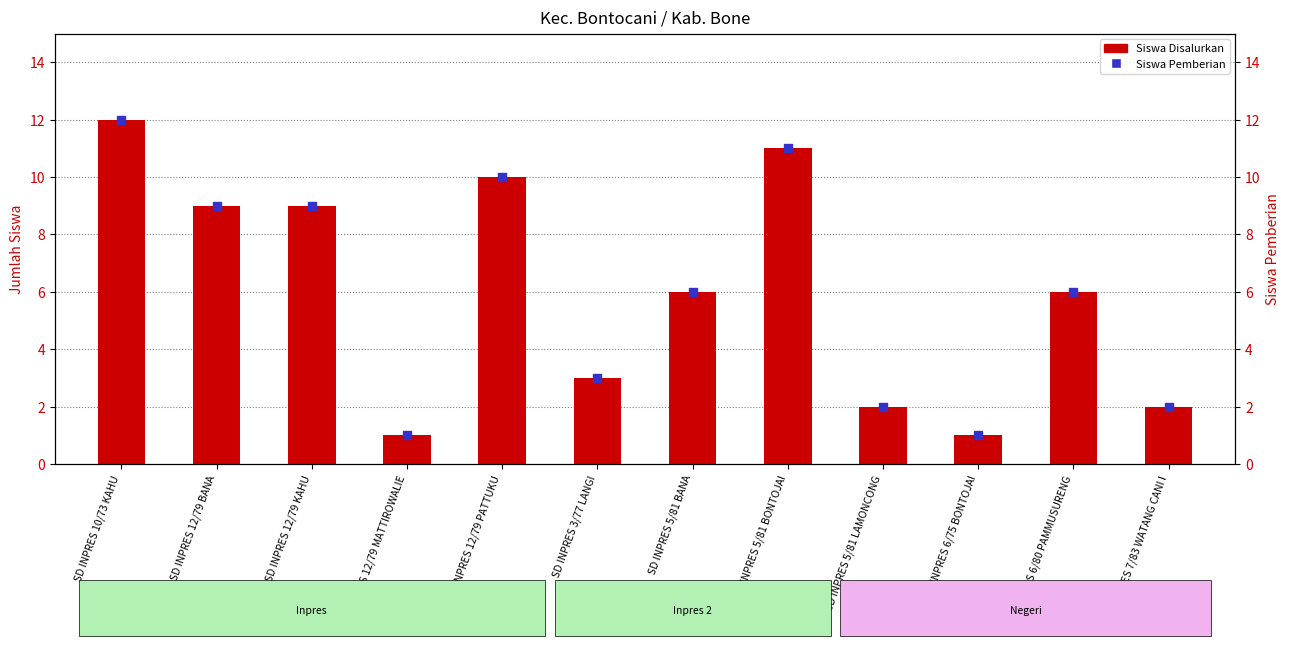

Which series has the largest total across all categories?

Siswa Disalurkan